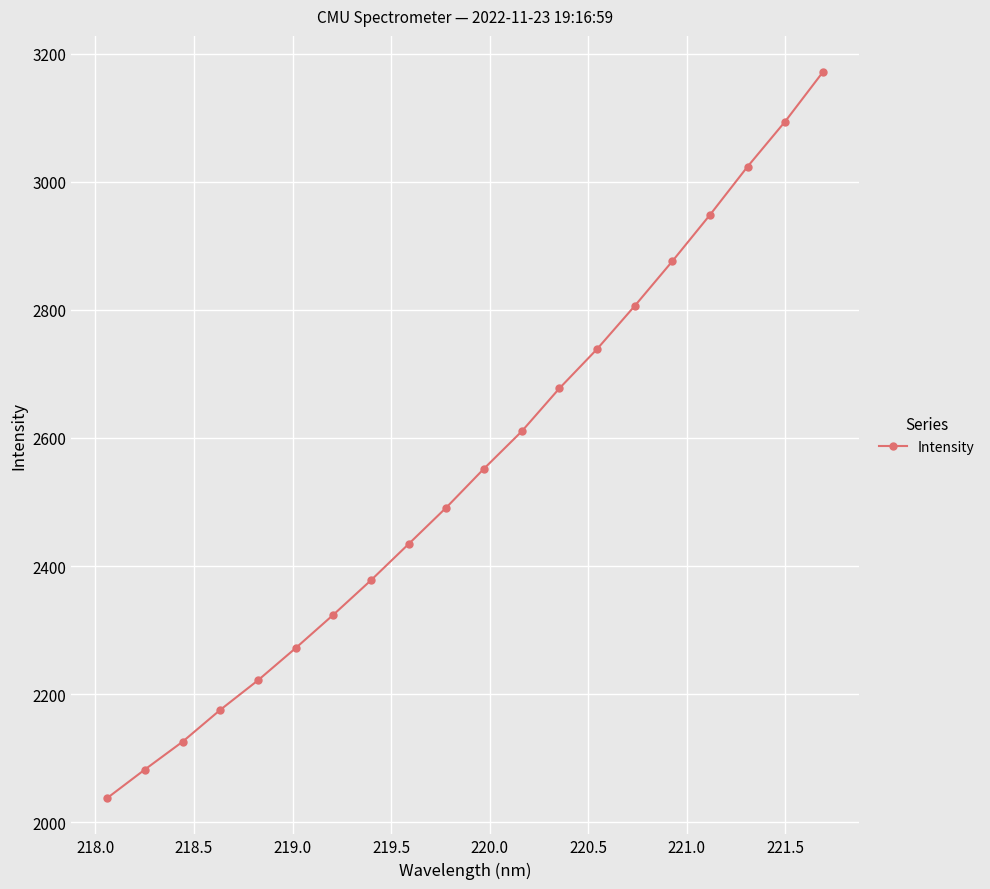

What is the value of the 2nd point from the left?

2082.2